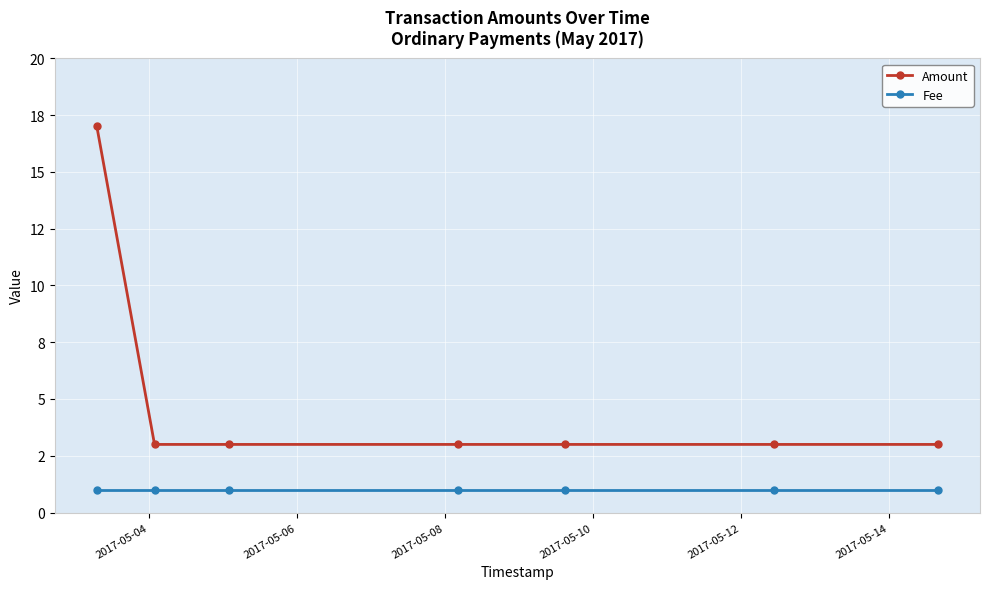

True or false: Fee has more than 2 points higher than both neighbors.

False